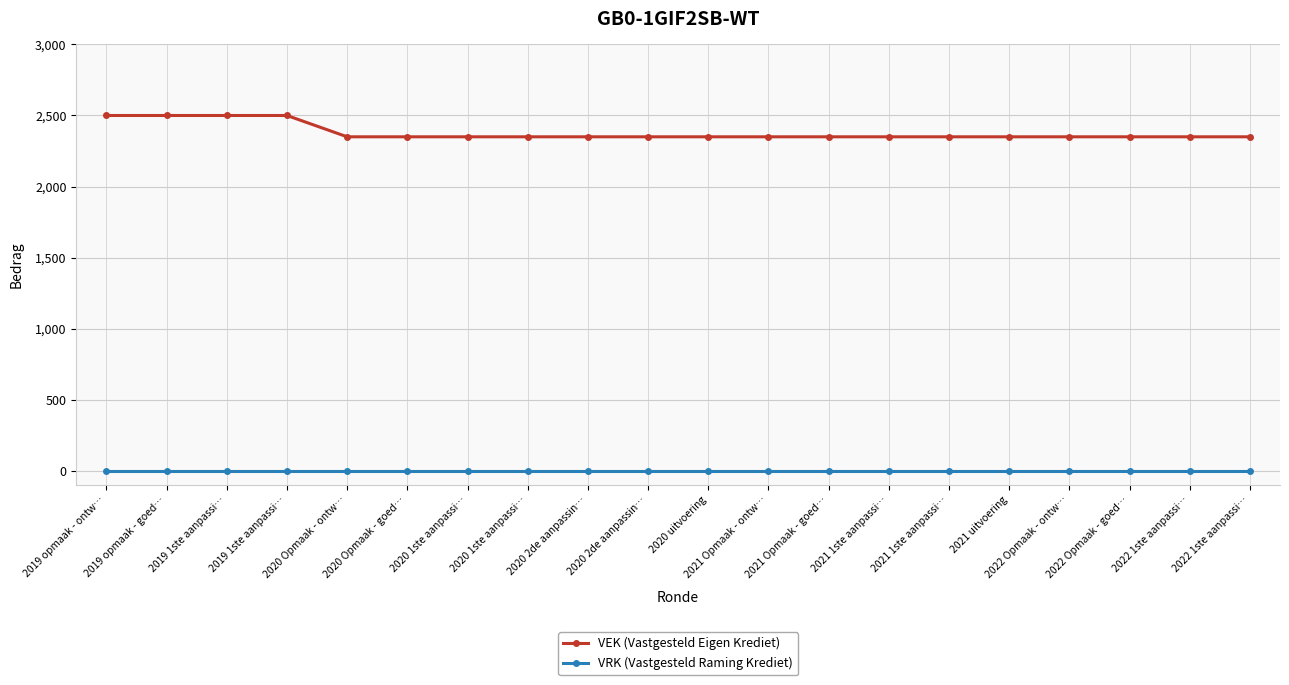

True or false: VEK (Vastgesteld Eigen Krediet) and VRK (Vastgesteld Raming Krediet) cross at least once.

False